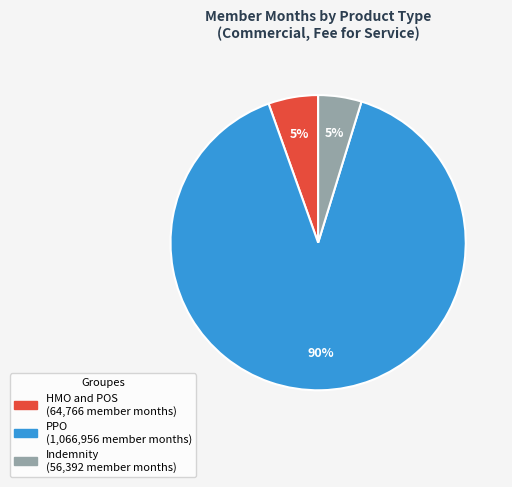

What percentage is the HMO and POS slice, to the nearest percent?

5%